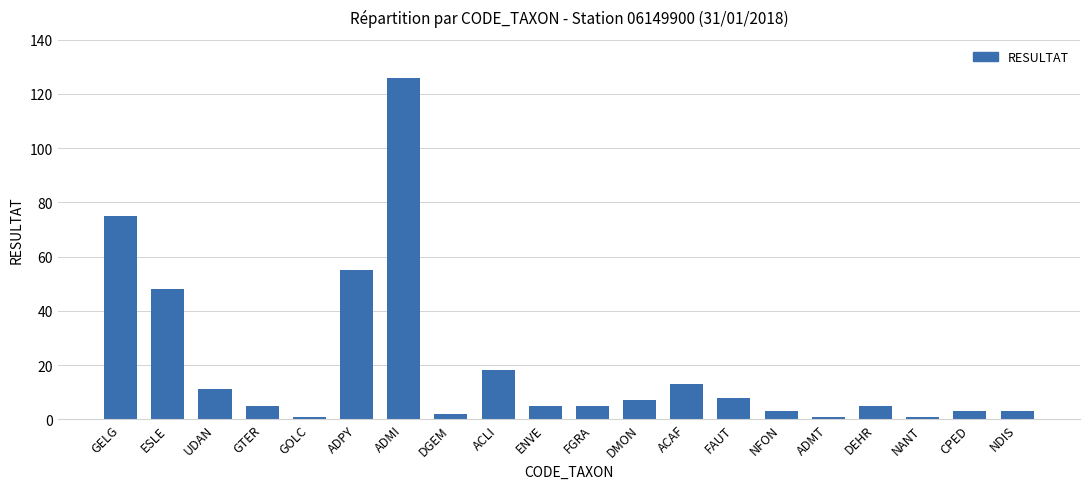

Count the number of categories in the chart.

20